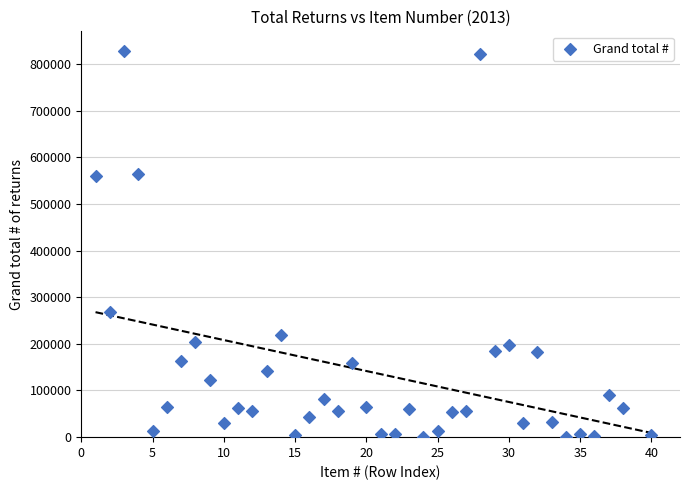

What is the range of Y values (max minus min)?

828040